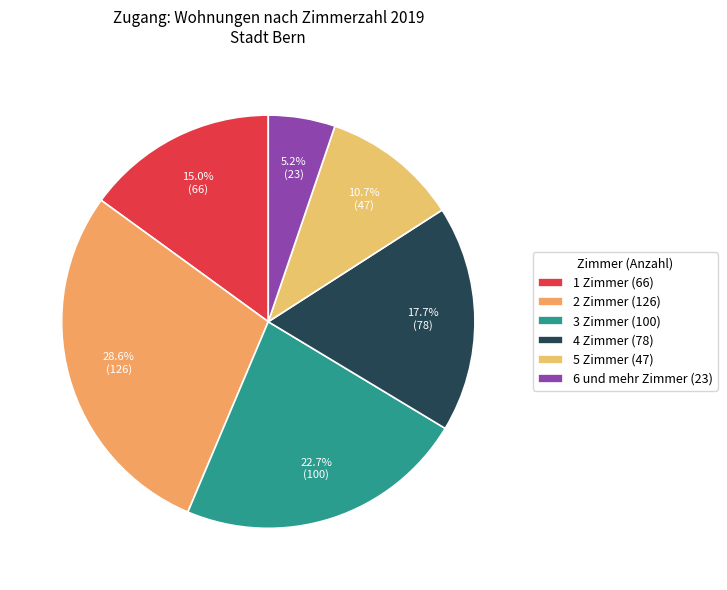

To the nearest percent, what is the average slice percentage?

17%